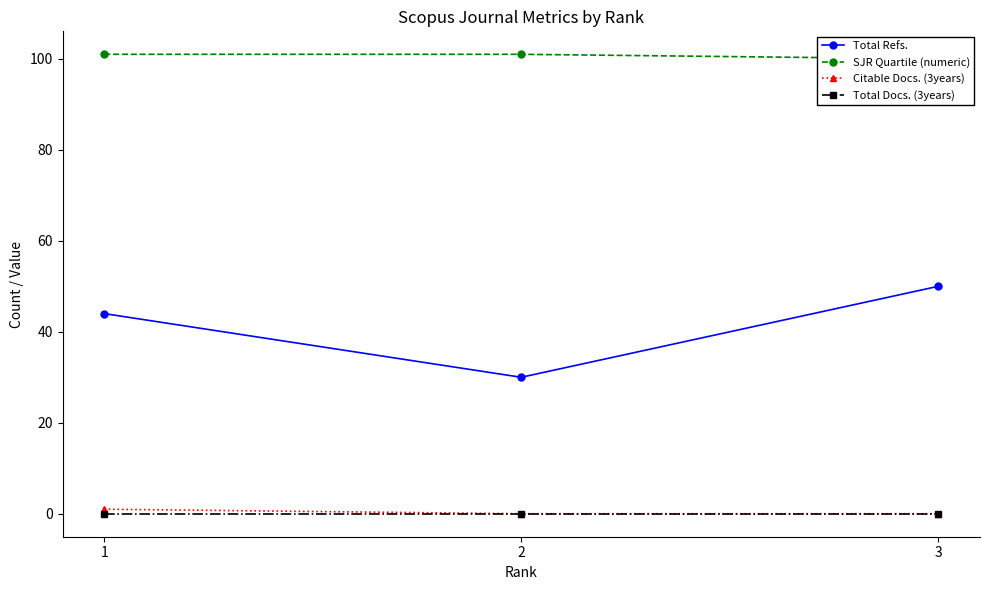

Reading left to right, list all the values displayed in this chart.

Total Refs.: 1=44	2=30	3=50
SJR Quartile (numeric): 1=101	2=101	3=100
Citable Docs. (3years): 1=1	2=0	3=0
Total Docs. (3years): 1=0	2=0	3=0